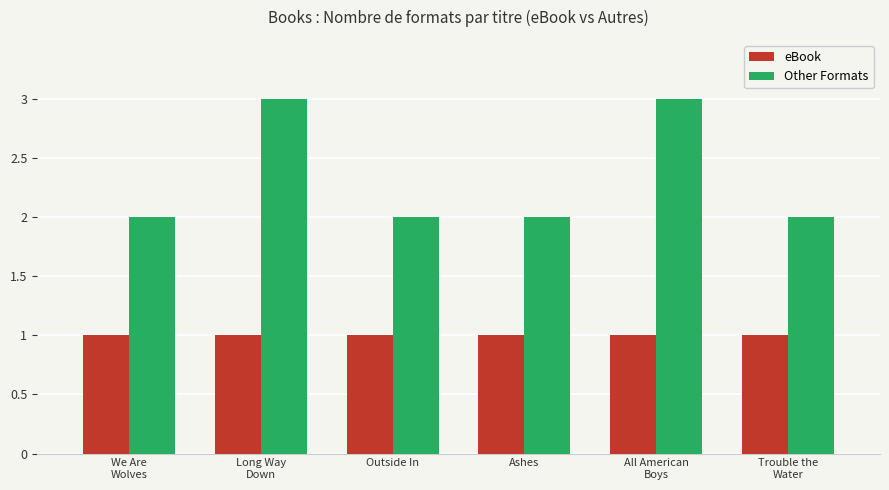

What is the value of the eBook bar at the 5th from the left?

1